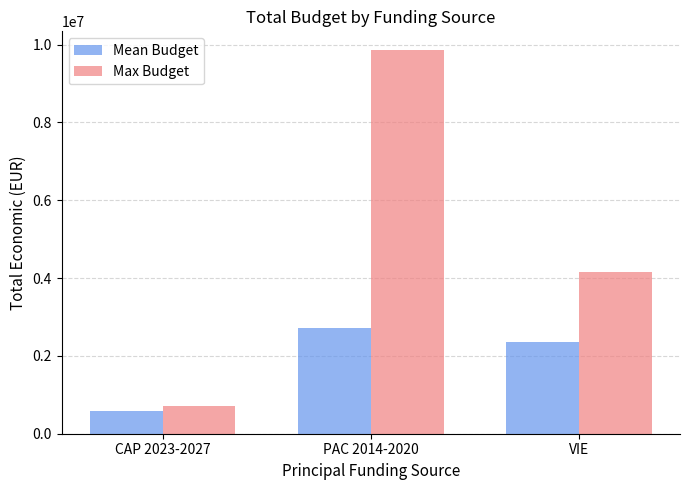

At which label does Mean Budget first exceed 2365440?

PAC 2014-2020